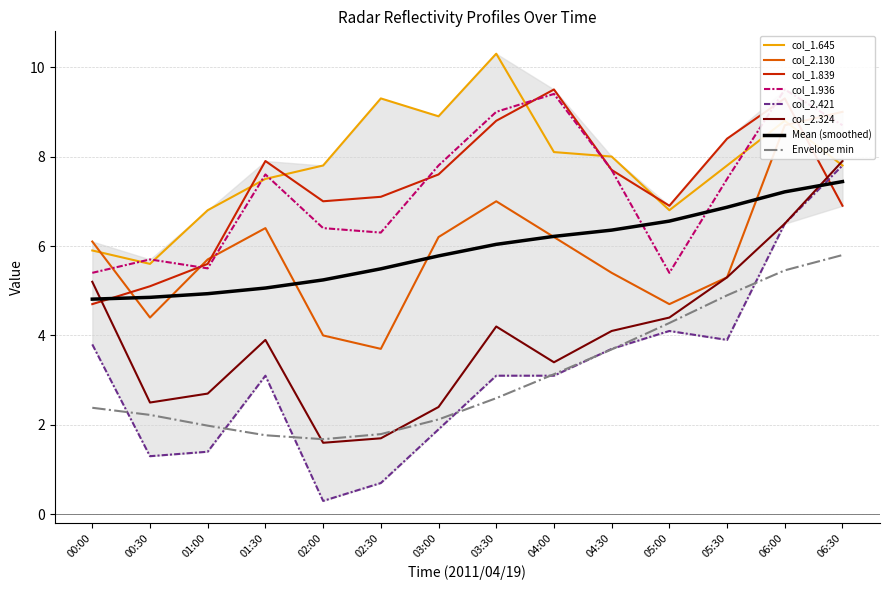

Rank the series at 00:30 from lowest to highest value.

2.421, 2.324, 2.130, 1.839, 1.645, 1.936